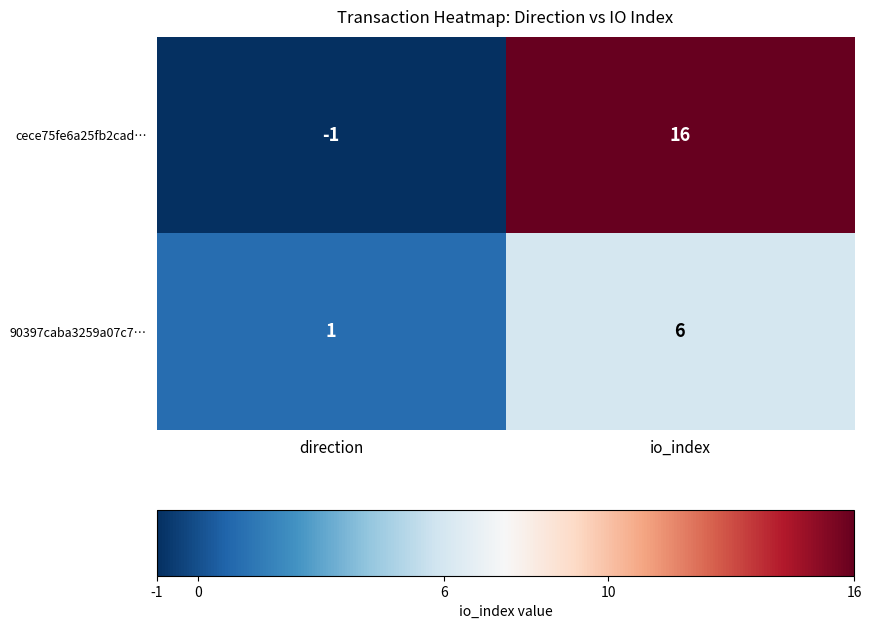

Read the cece75fe6a25fb2cad… value at io_index.

16